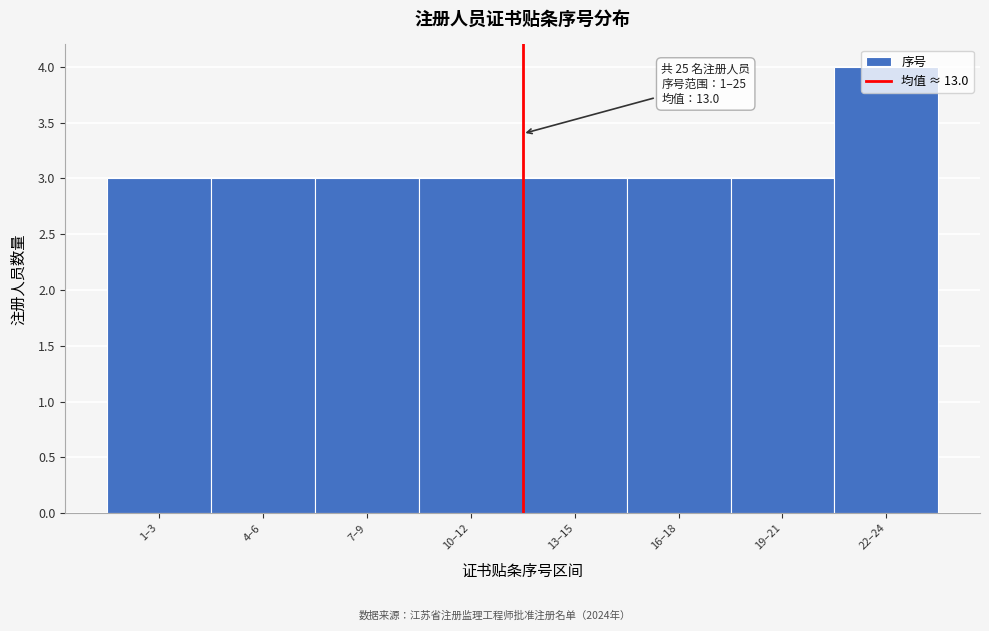

Read the value at 10–12.

3